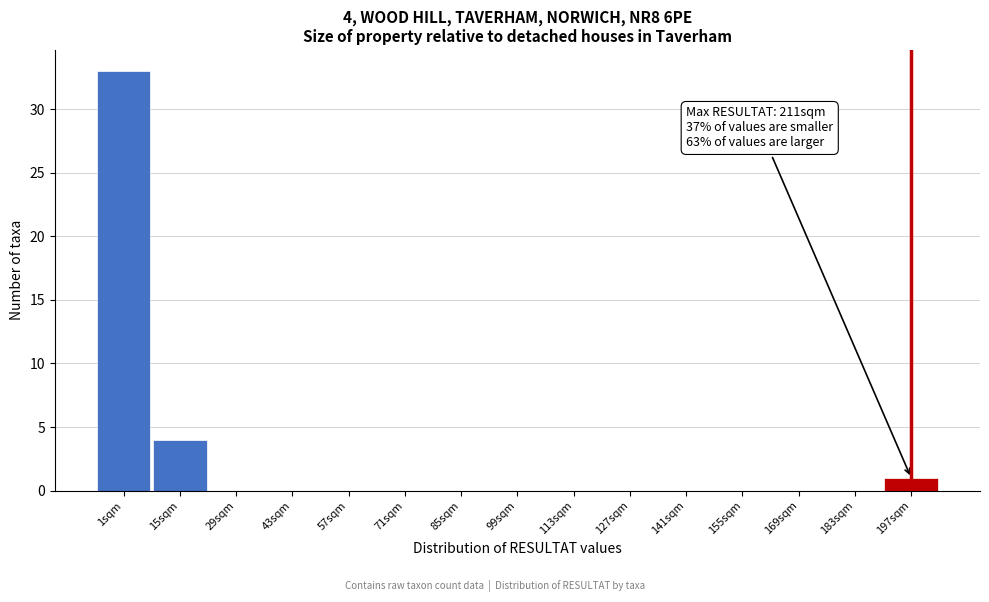

Reading left to right, transcribe all the data shown in this chart.

1sqm=33	15sqm=4	29sqm=0	43sqm=0	57sqm=0	71sqm=0	85sqm=0	99sqm=0	113sqm=0	127sqm=0	141sqm=0	155sqm=0	169sqm=0	183sqm=0	197sqm=1